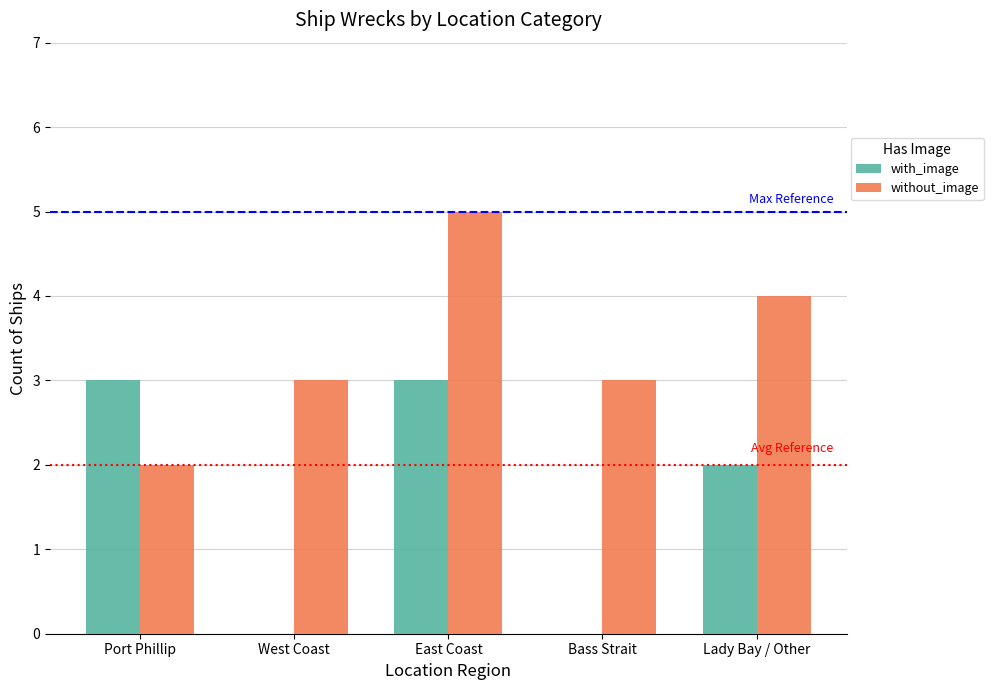

Reading left to right, list all the values displayed in this chart.

with_image: Port Phillip=3	West Coast=0	East Coast=3	Bass Strait=0	Lady Bay / Other=2
without_image: Port Phillip=2	West Coast=3	East Coast=5	Bass Strait=3	Lady Bay / Other=4